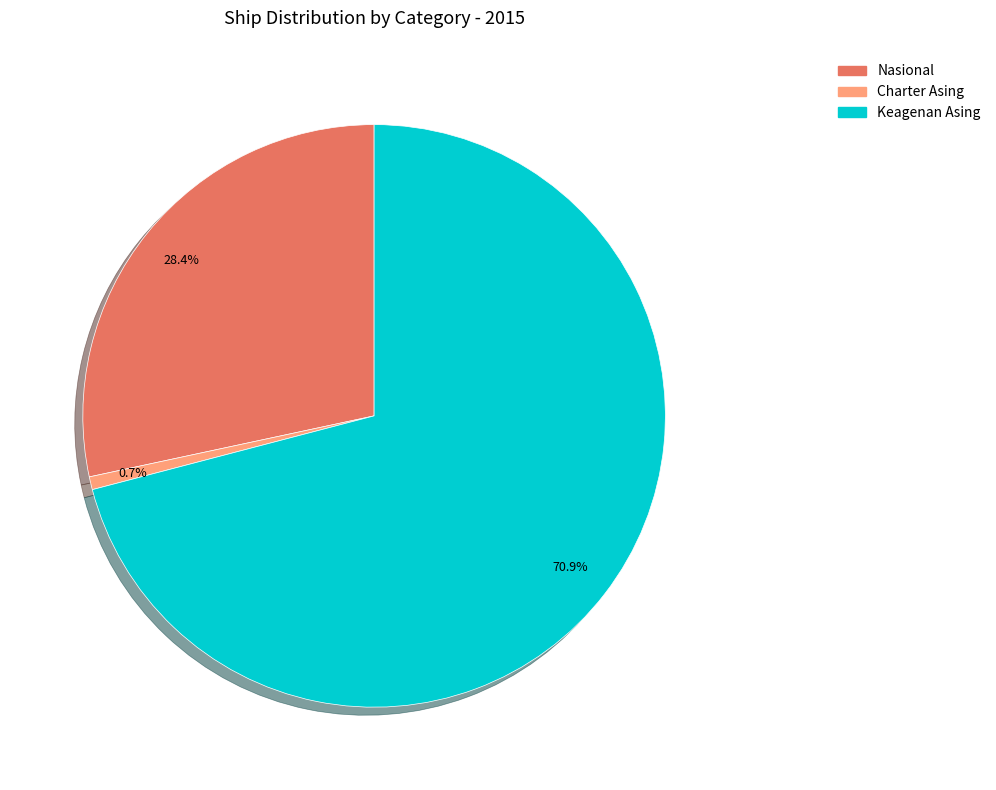

Is there a majority slice in this chart?

Yes